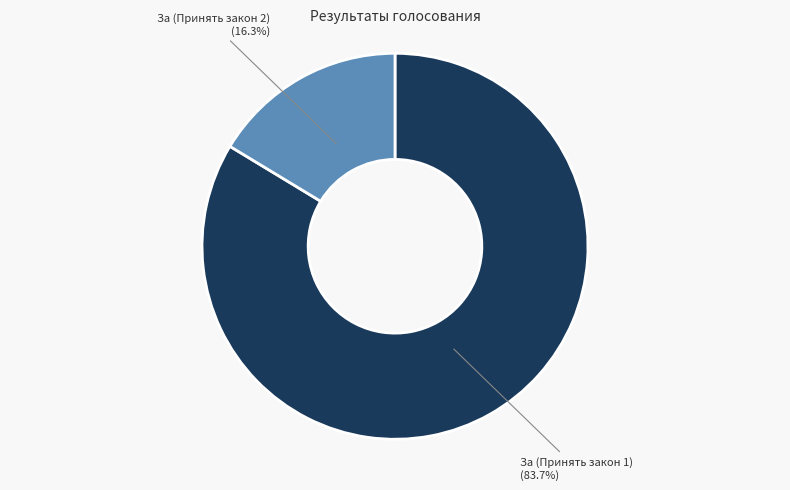

To the nearest percent, what is the average slice percentage?

50%